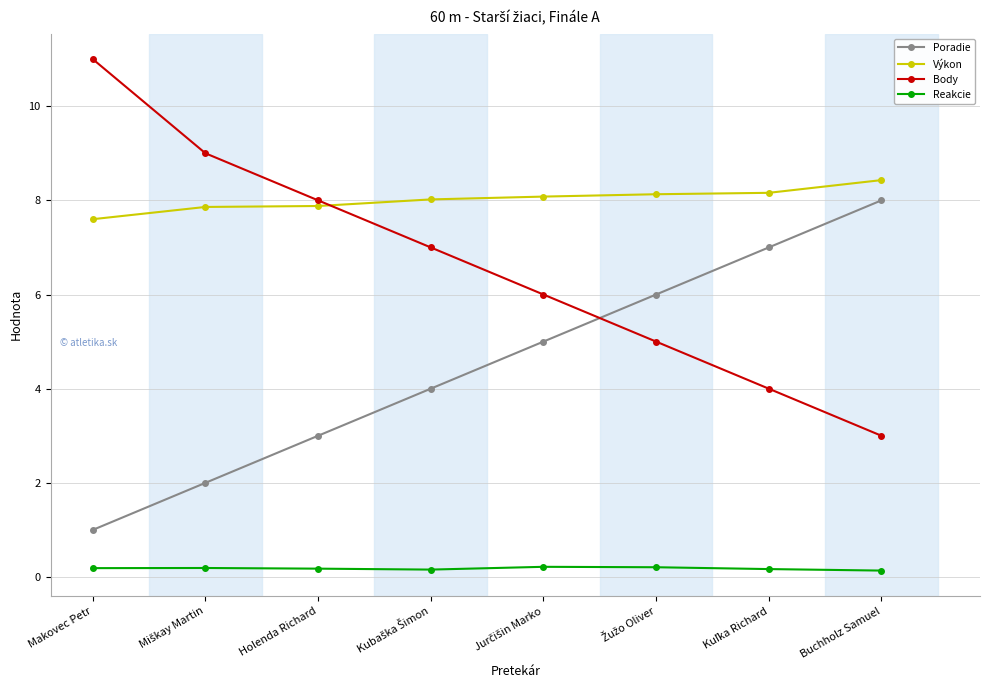

Rank the series by their maximum value, from lowest to highest.

Reakcie, Poradie, Výkon, Body